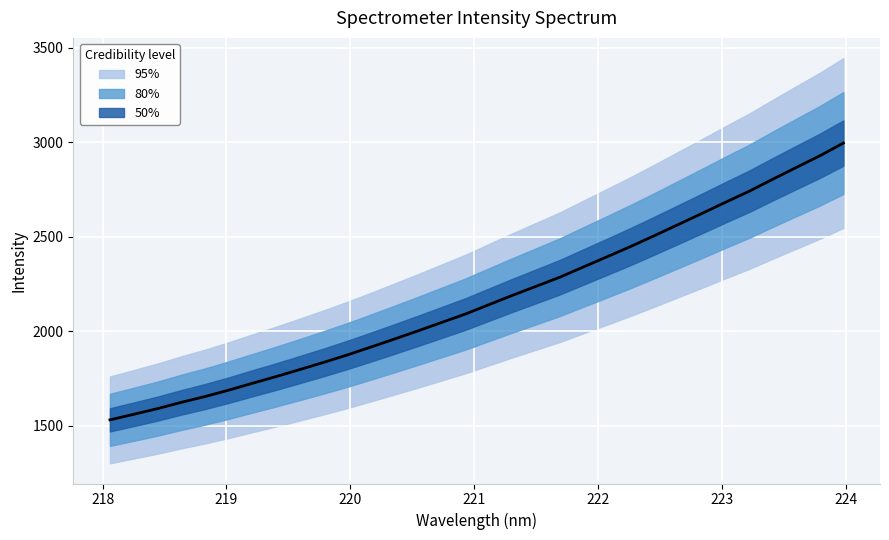

The 80% CI series shows 2206.7 at 3. True or false?

False